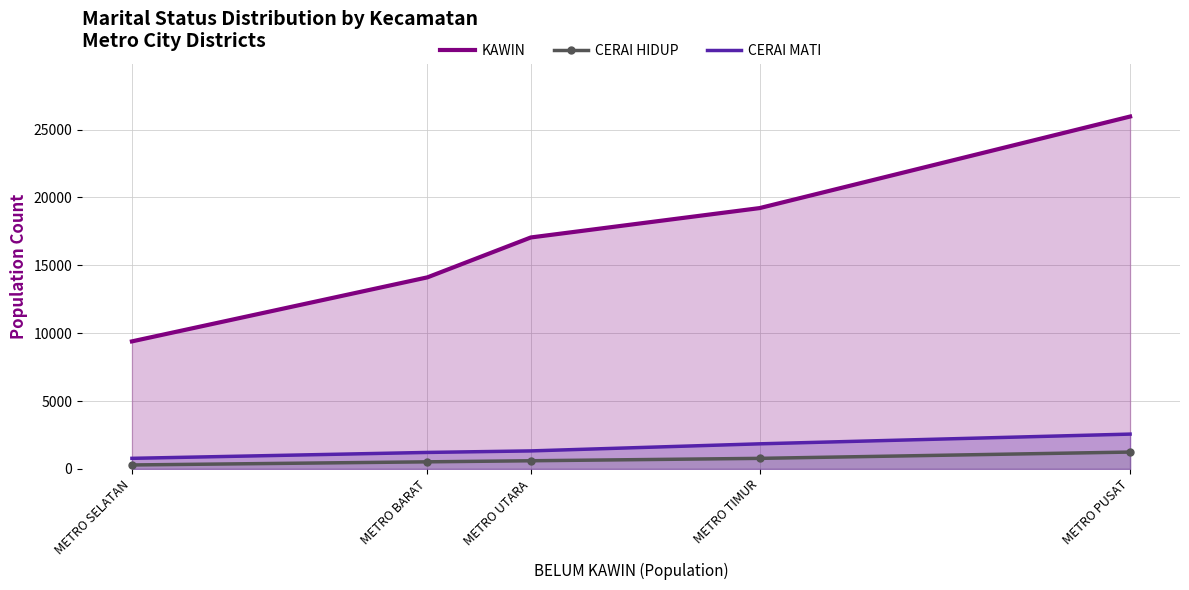

Which series has the largest range (max minus min)?

KAWIN